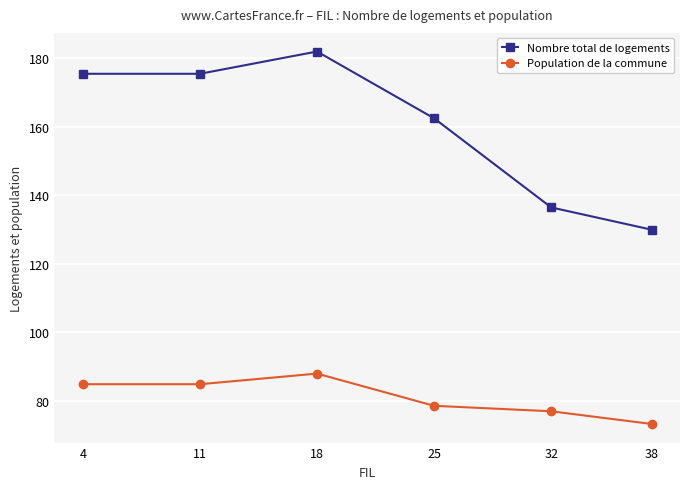

True or false: Population de la commune has a value of 84.9 at 11.

True